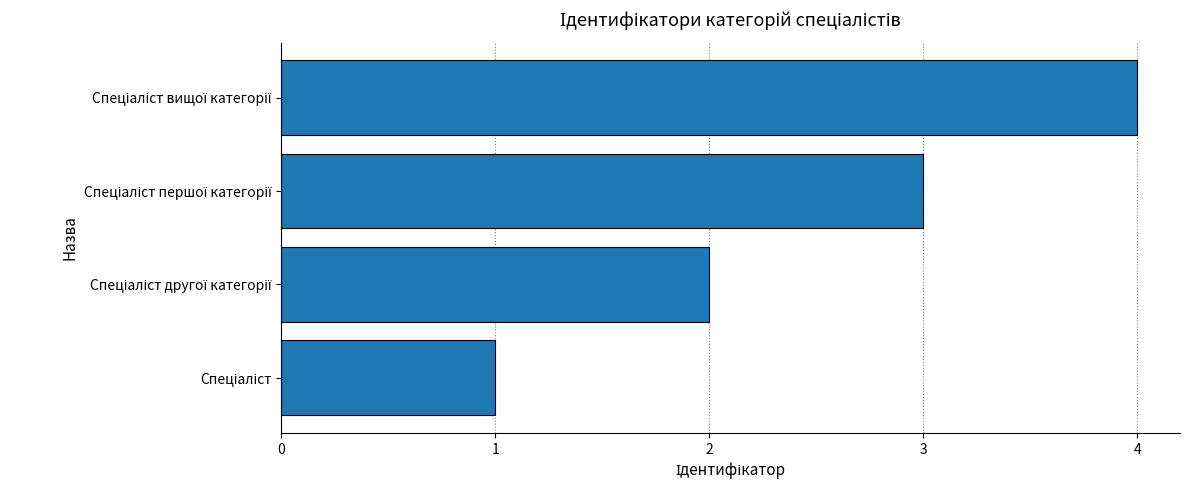

How many values are between 2 and 4?

3